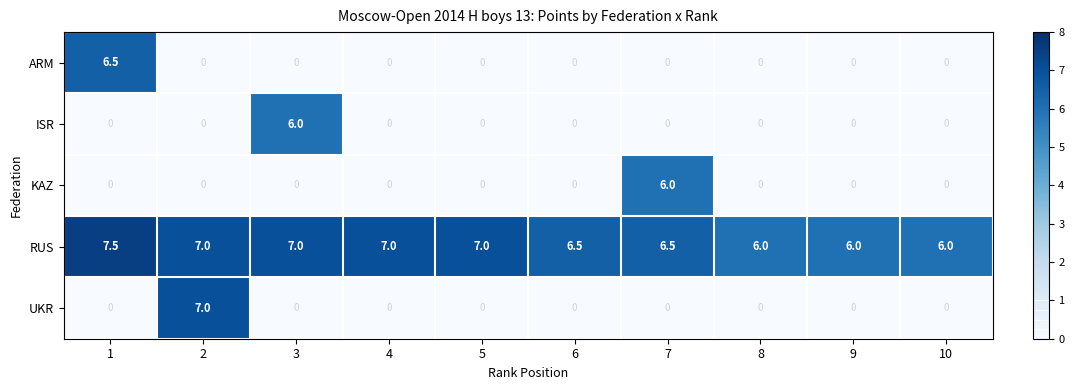

What is the total value across all series at 2?

14.0